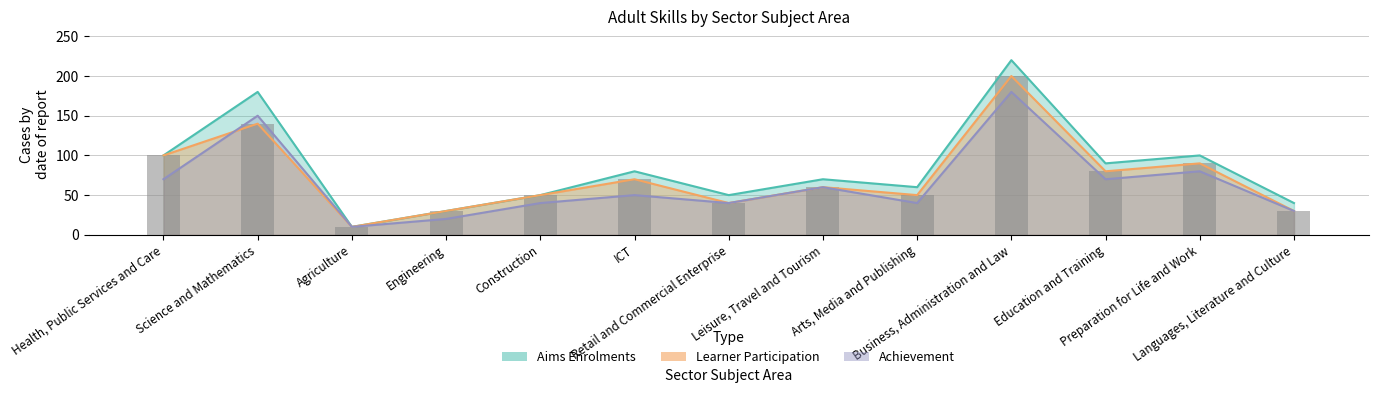

True or false: Achievement has a value of 132 at Preparation for Life and Work.

False